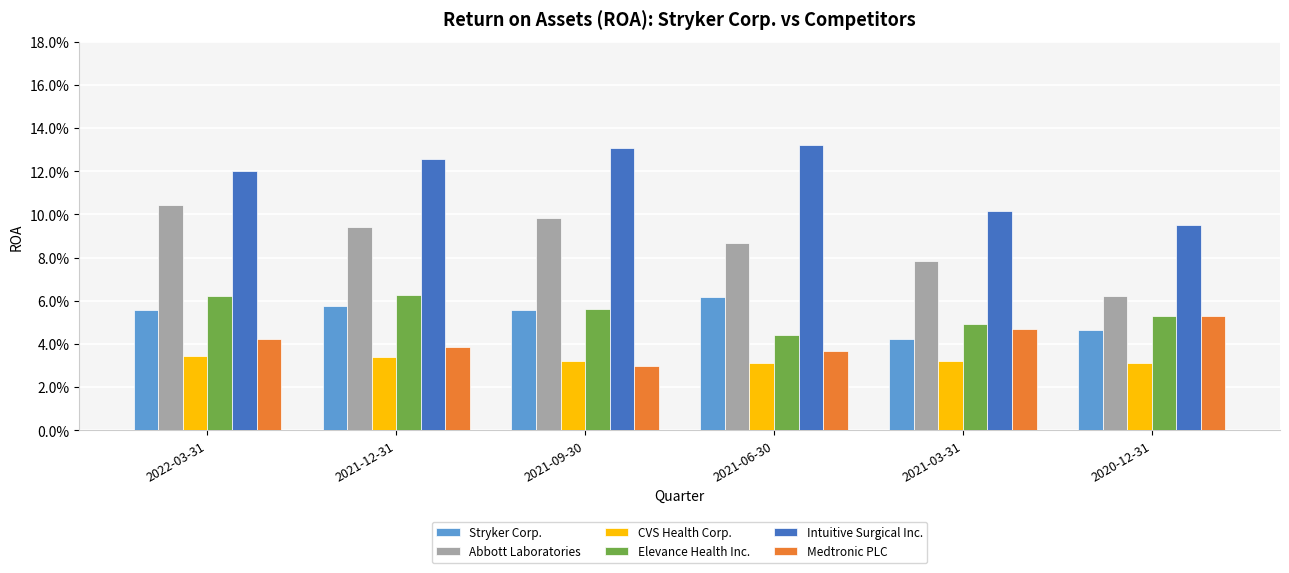

Which has a higher value, 2021-09-30 or 2020-12-31?

2021-09-30